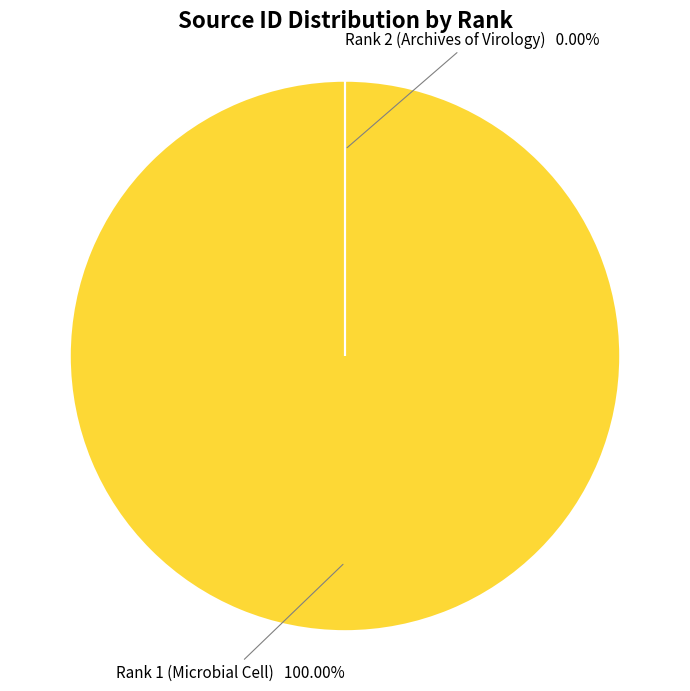

Does any single category account for the majority?

Yes